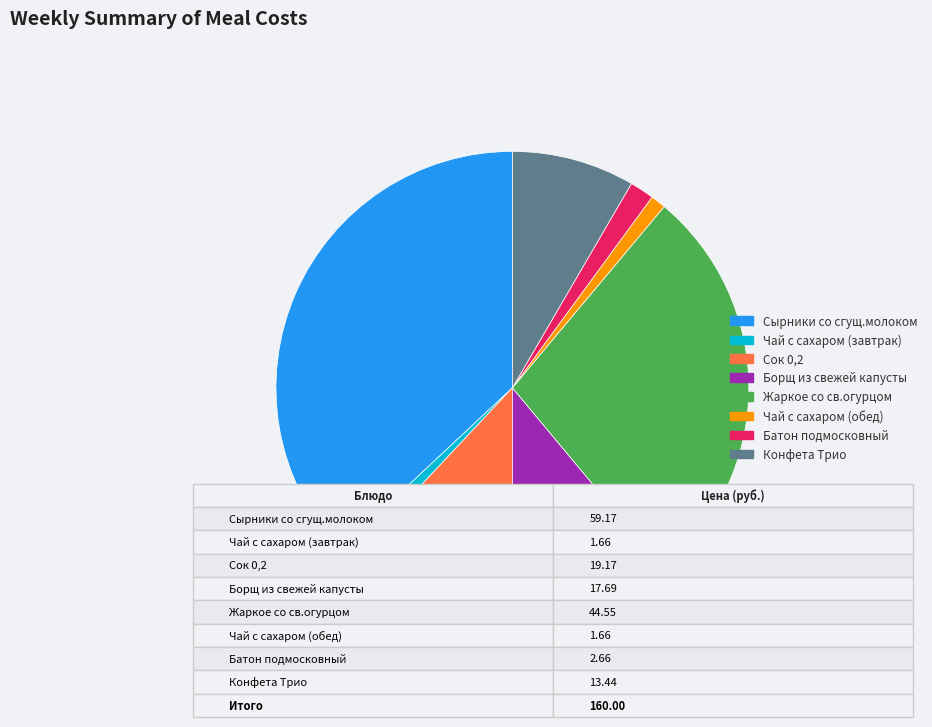

Does Борщ из свежей капусты account for over 50% of the chart?

No